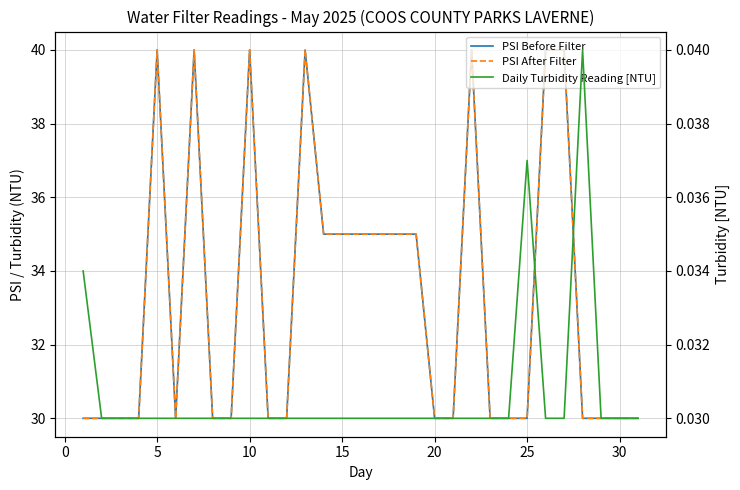

True or false: PSI After Filter and PSI Before Filter cross at least once.

False